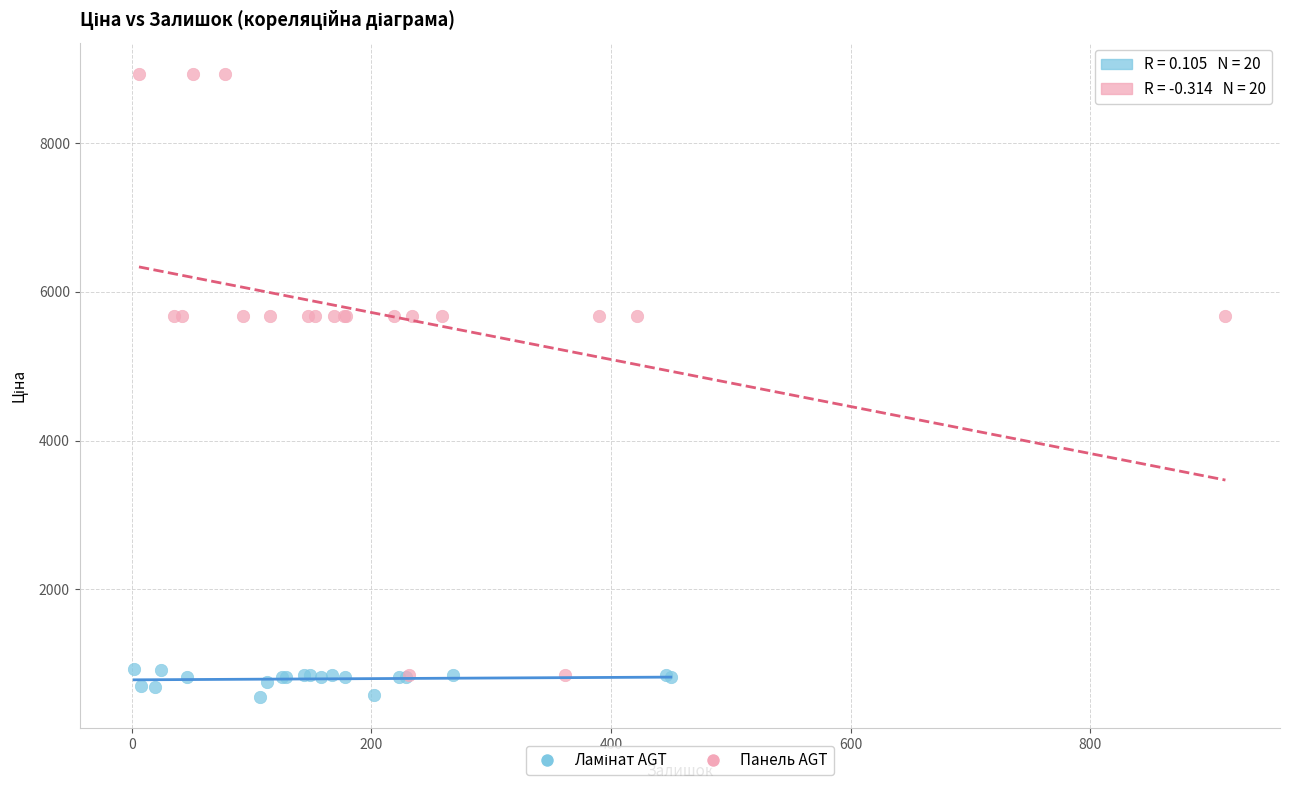

Which series reaches the maximum Y coordinate?

Панель AGT